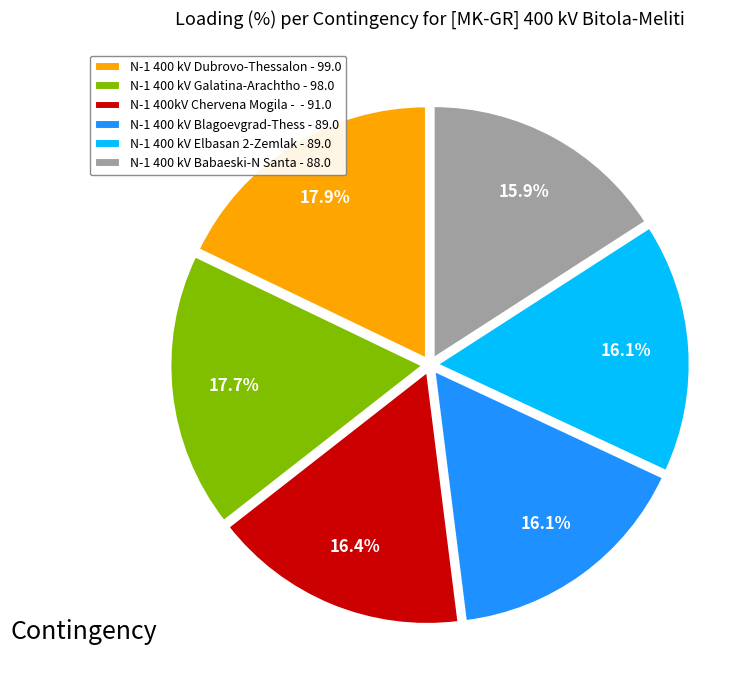

Is there a majority slice in this chart?

No